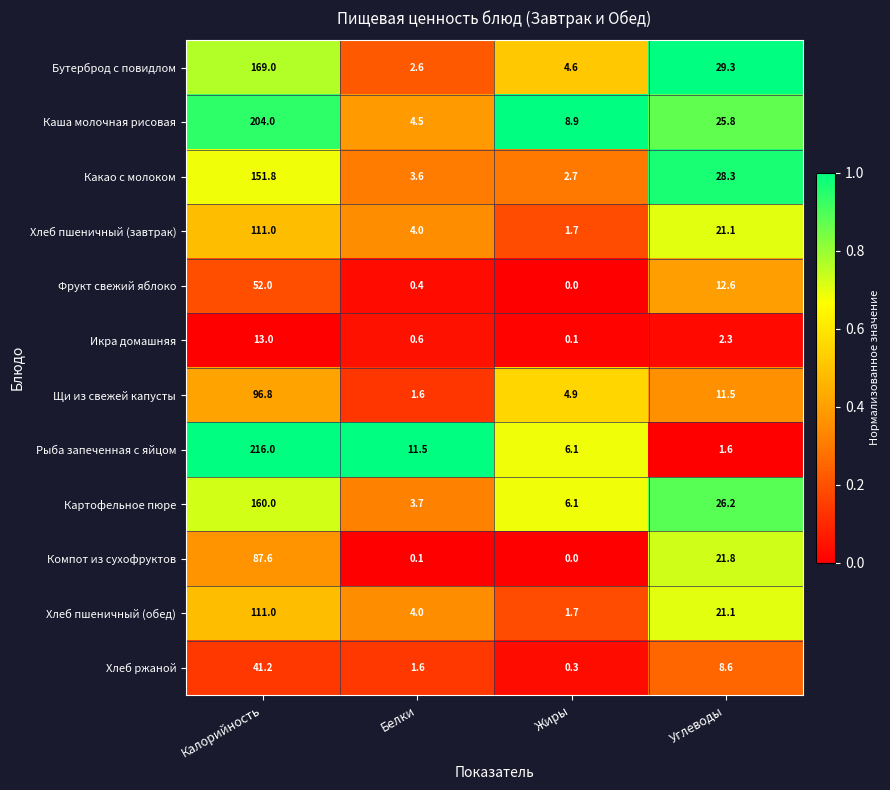

Rank the categories by Рыба запеченная с яйцом value from highest to lowest.

Калорийность, Белки, Жиры, Углеводы